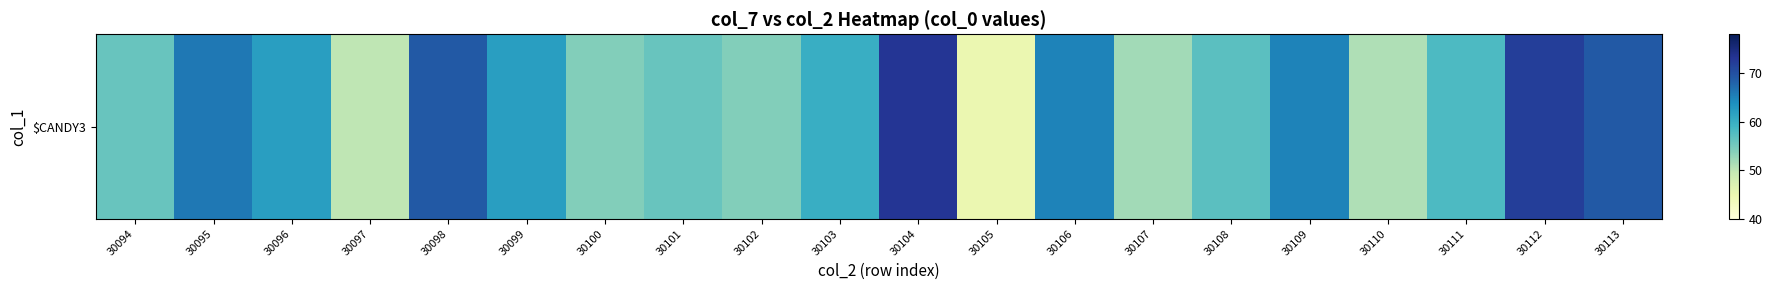

What is the smallest value displayed?

45